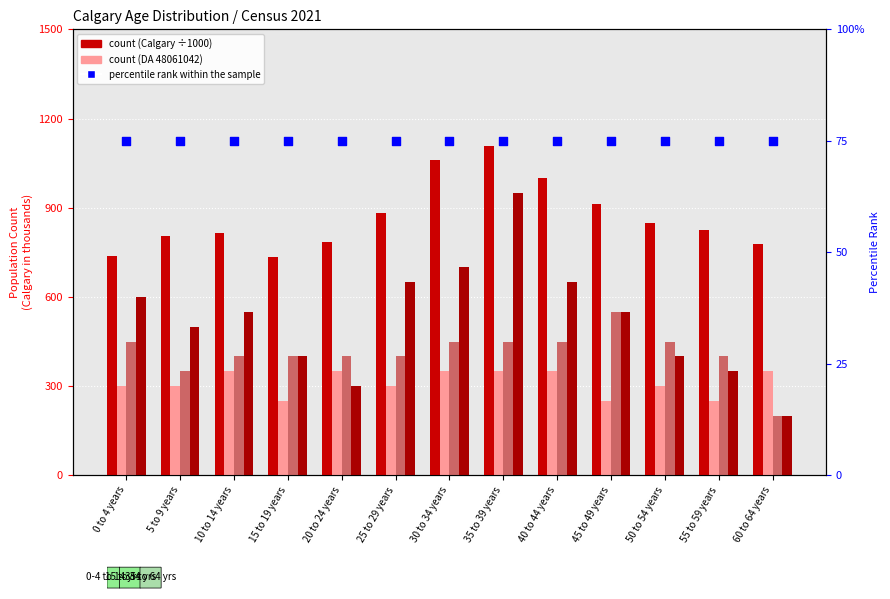

Is the value of DA 48061806 Total at 20 to 24 years greater than the value of DA 48061042 Total at 10 to 14 years?

Yes